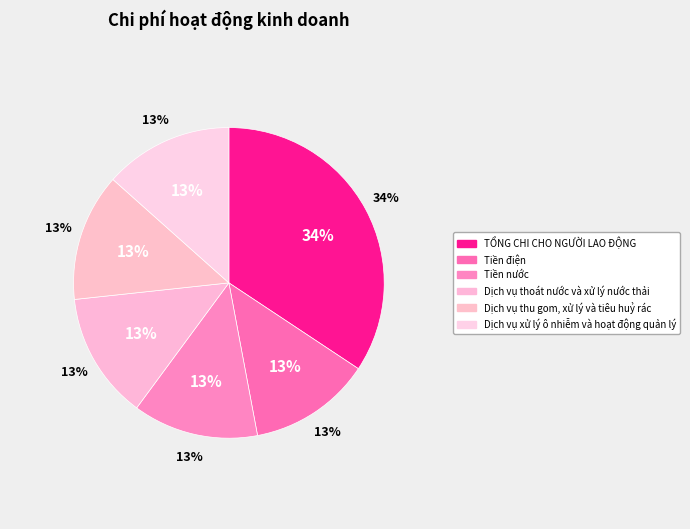

Rank the categories by value from lowest to highest.

Tiền điện, Tiền nước, Dịch vụ thoát nước và xử lý nước thải, Dịch vụ thu gom, xử lý và tiêu huỷ rác, Dịch vụ xử lý ô nhiễm và hoạt động quản lý, TỔNG CHI CHO NGƯỜI LAO ĐỘNG